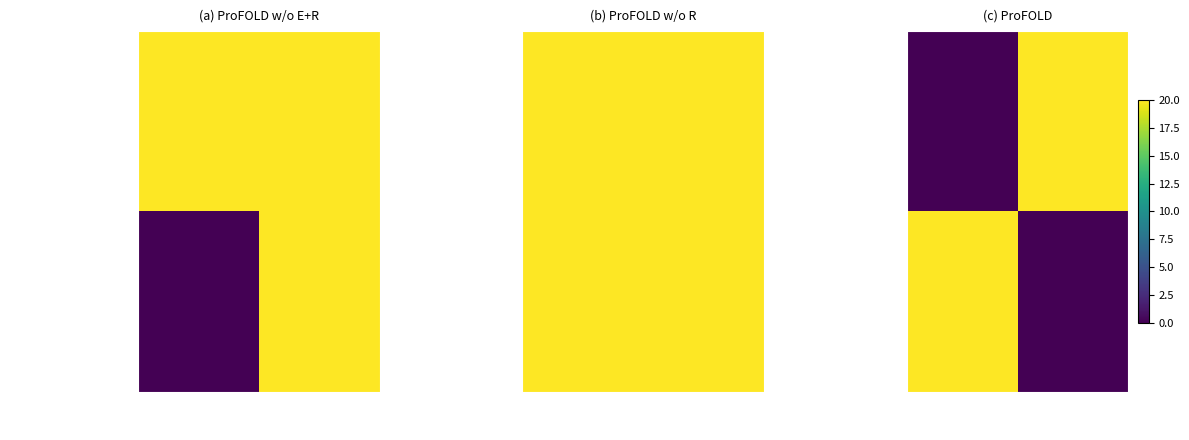

Is it true that 77caa77f...(Vote) equals 9.2 at -1?

False